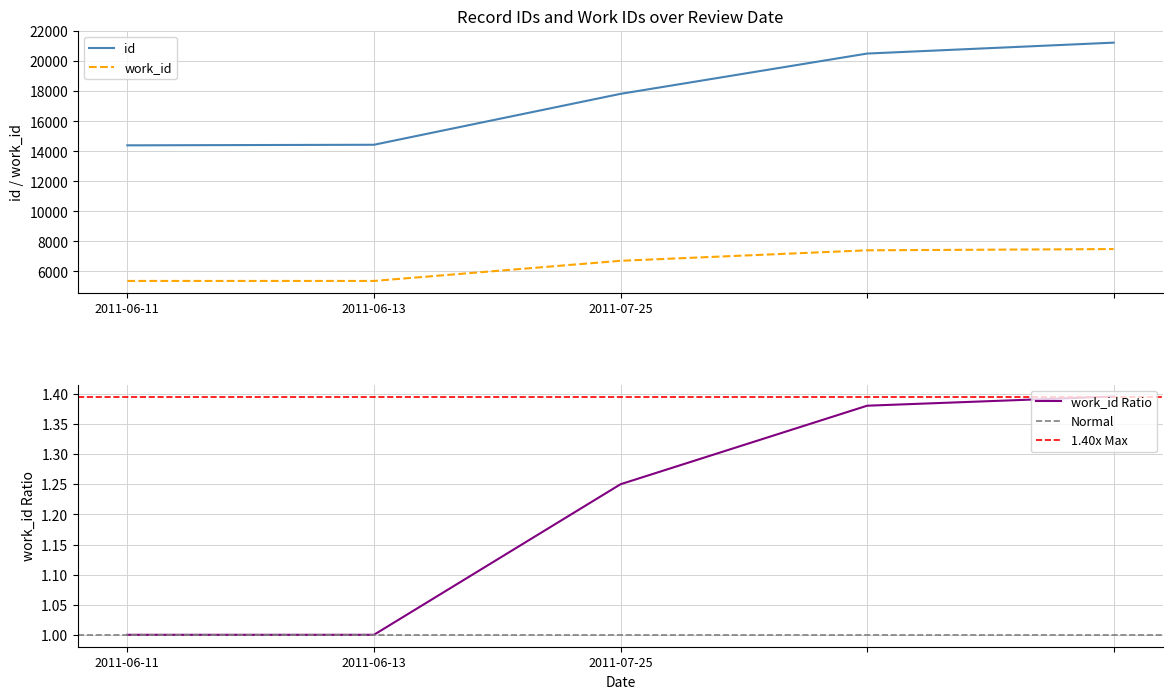

Is the value of id at 2011-07-25 greater than the value of work_id at 2011-06-11?

Yes